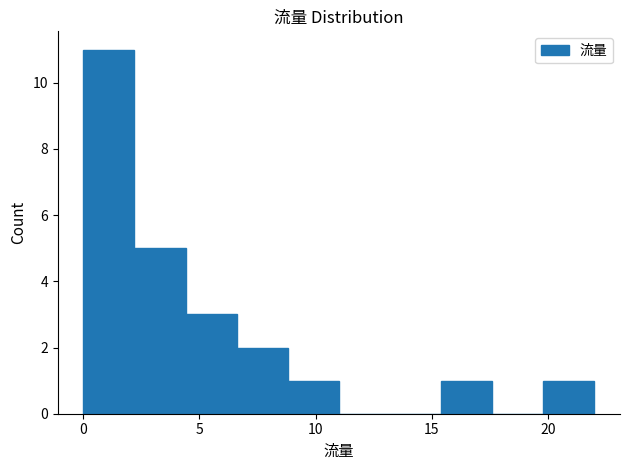

Reading left to right, transcribe this chart: for each bar, give the range it covers on the x-axis and its height. Neither the bar edges nor the heights are printed on the chart, so give them approximately, as read against the axes.

0.0 to 2.2: 11
2.2 to 4.4: 5
4.4 to 6.6: 3
6.6 to 8.8: 2
8.8 to 11.0: 1
11.0 to 13.2: 0
13.2 to 15.4: 0
15.4 to 17.6: 1
17.6 to 19.8: 0
19.8 to 22.0: 1